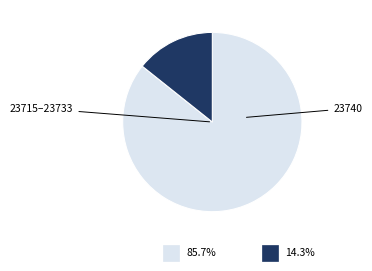

Is there any slice that represents more than half of the pie?

Yes